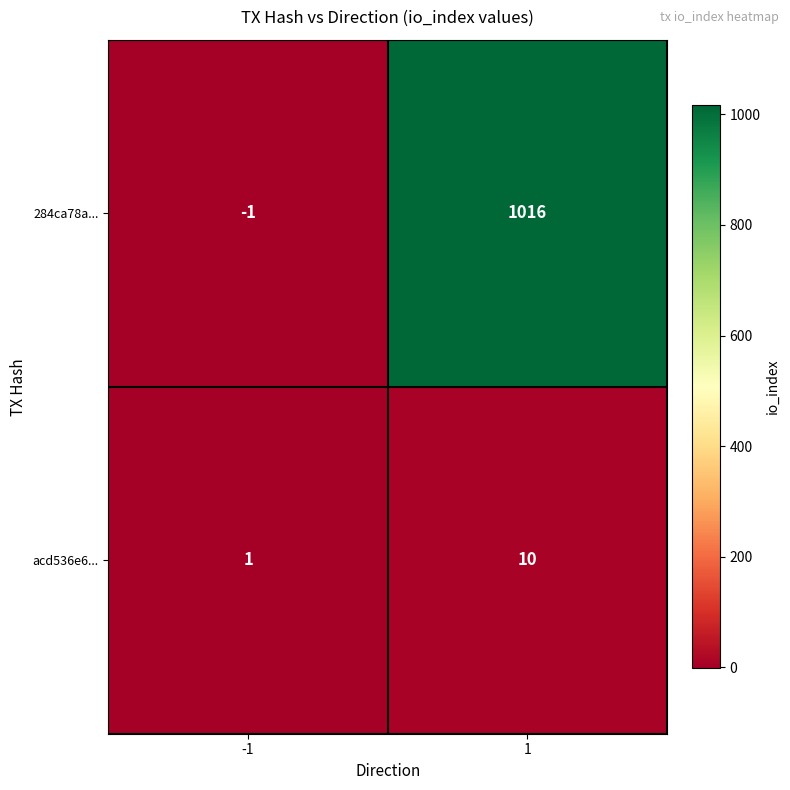

Which label corresponds to the largest value in the chart?

1